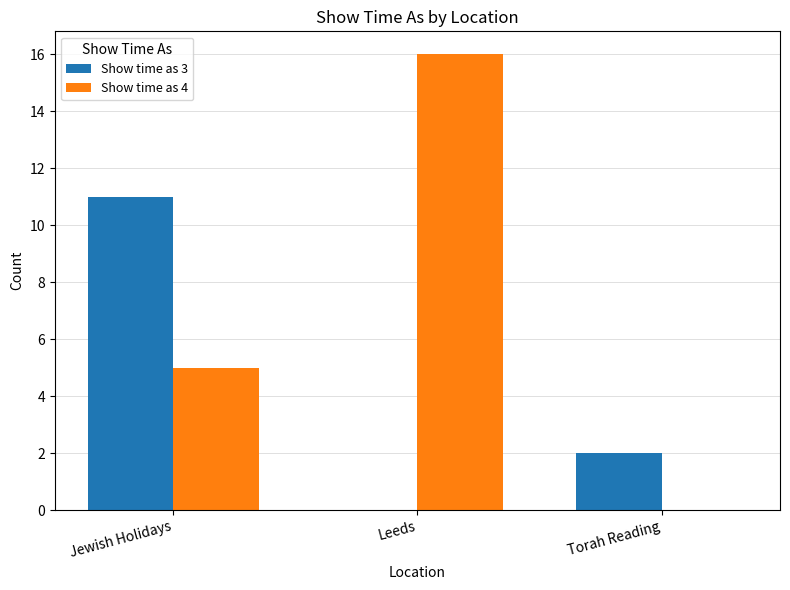

What is the sum of all Show time as 4 values?

21